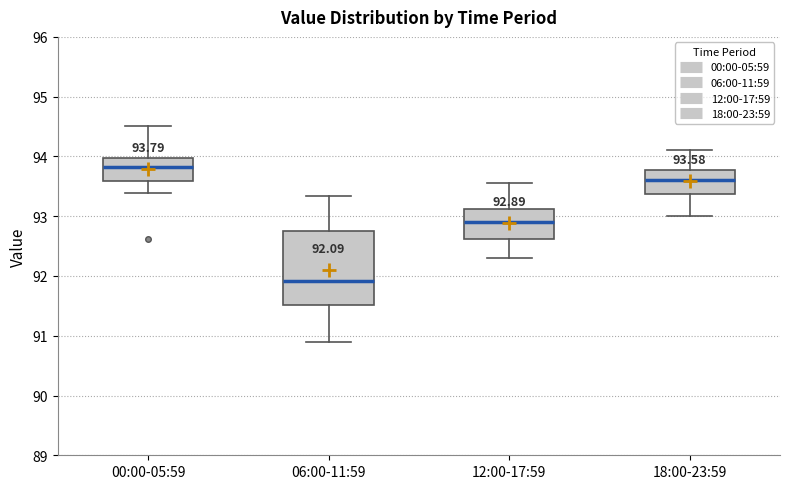

Which box has the lowest median line?

06:00-11:59